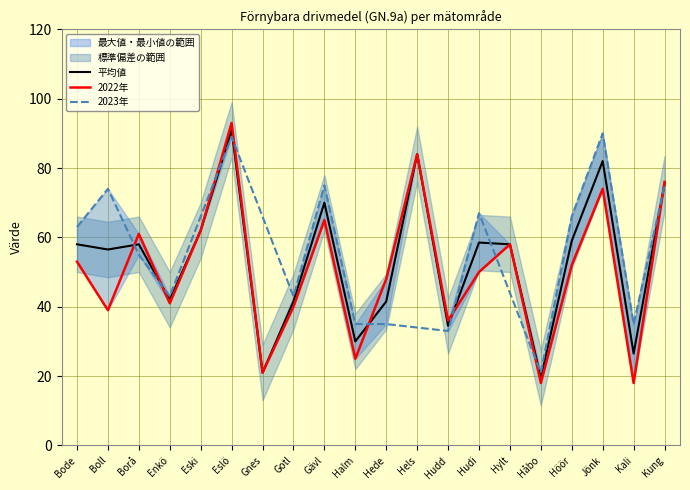

True or false: 平均値 has a value of 56.0 at Enkö.

False